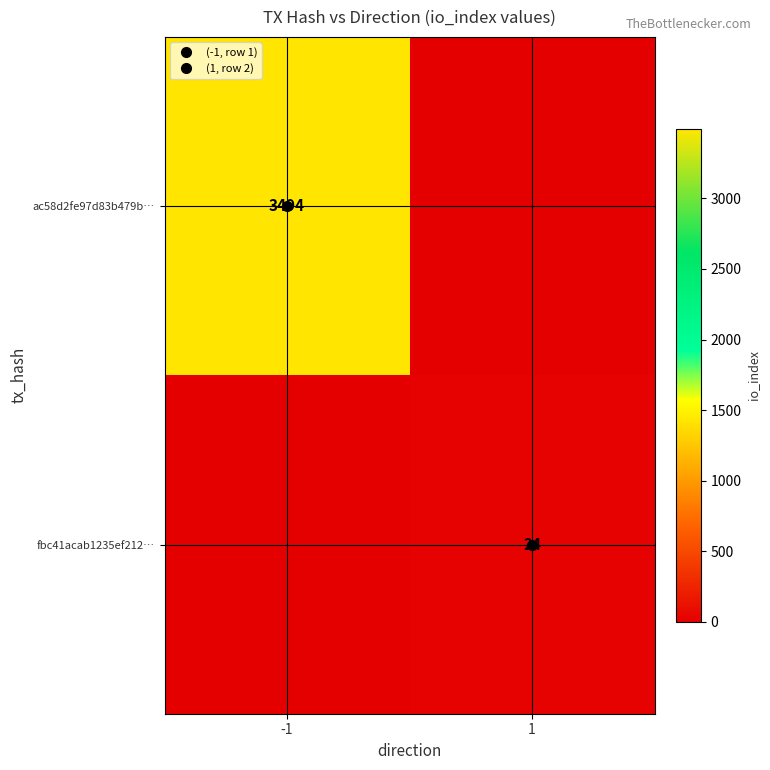

What is the average value of the ac58d2fe97d83b479b… series?

1747